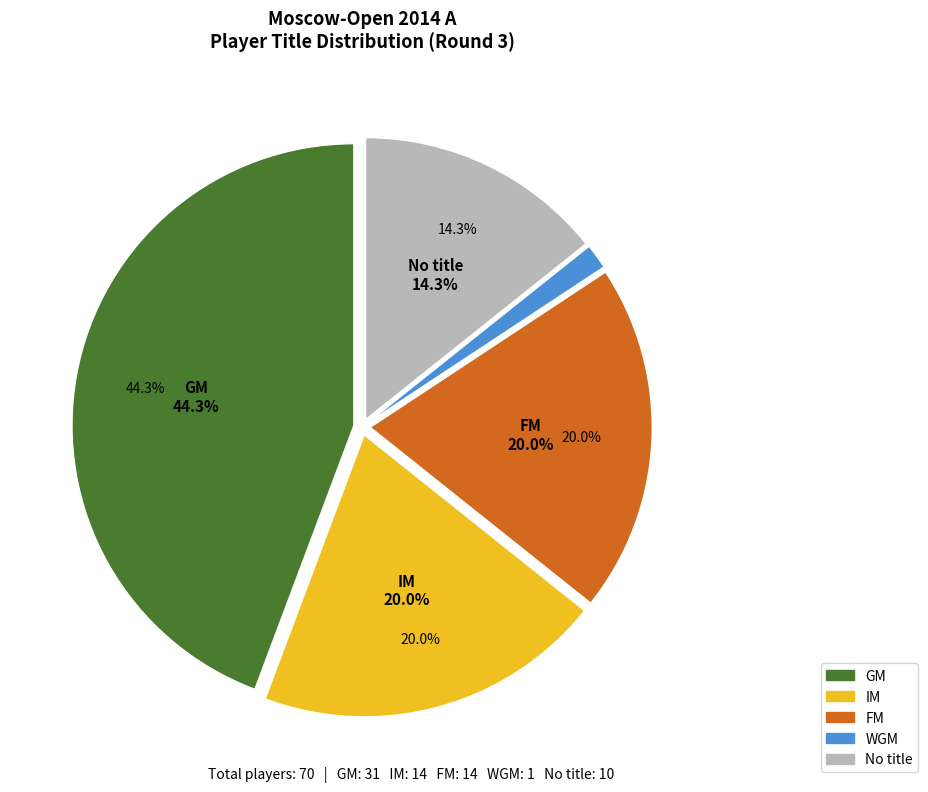

To the nearest percent, what is the difference between the largest and smallest slice percentages?

43%